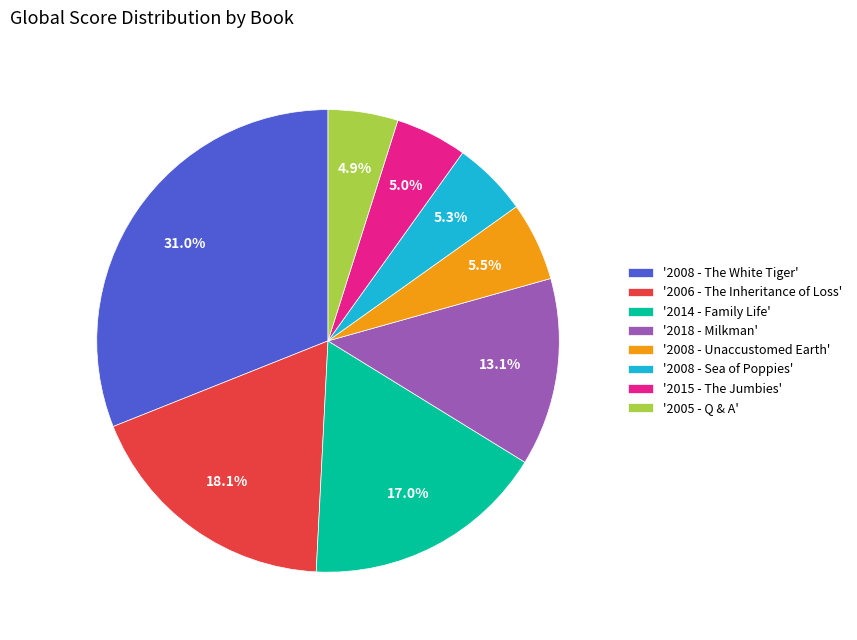

Between '2008 - Unaccustomed Earth' and '2014 - Family Life', which is larger?

'2014 - Family Life'